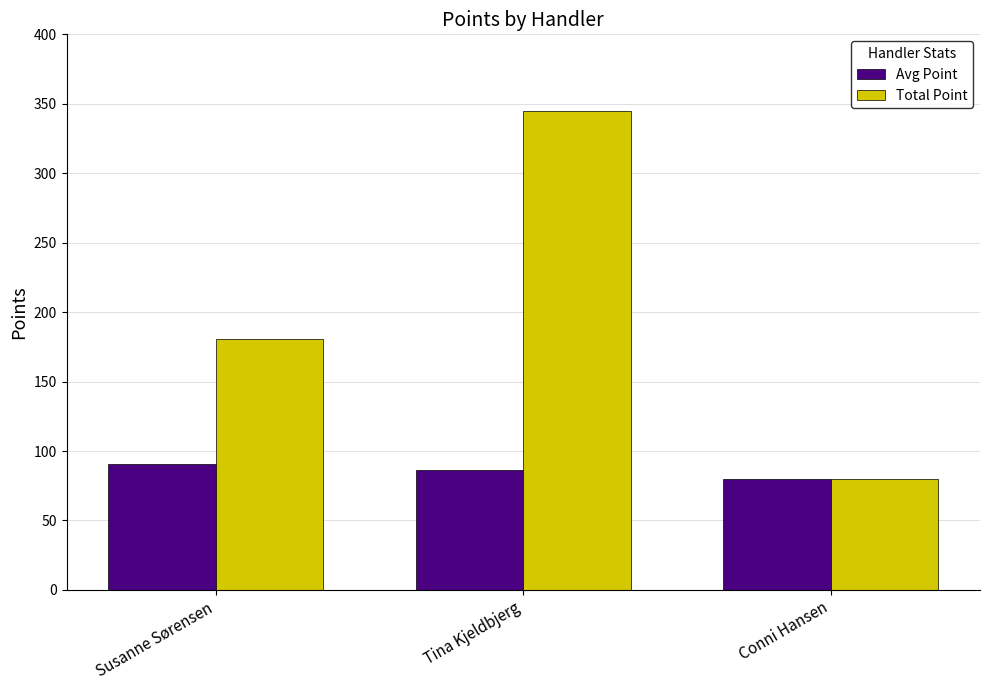

What is the average value of the Total Point series?

202.0